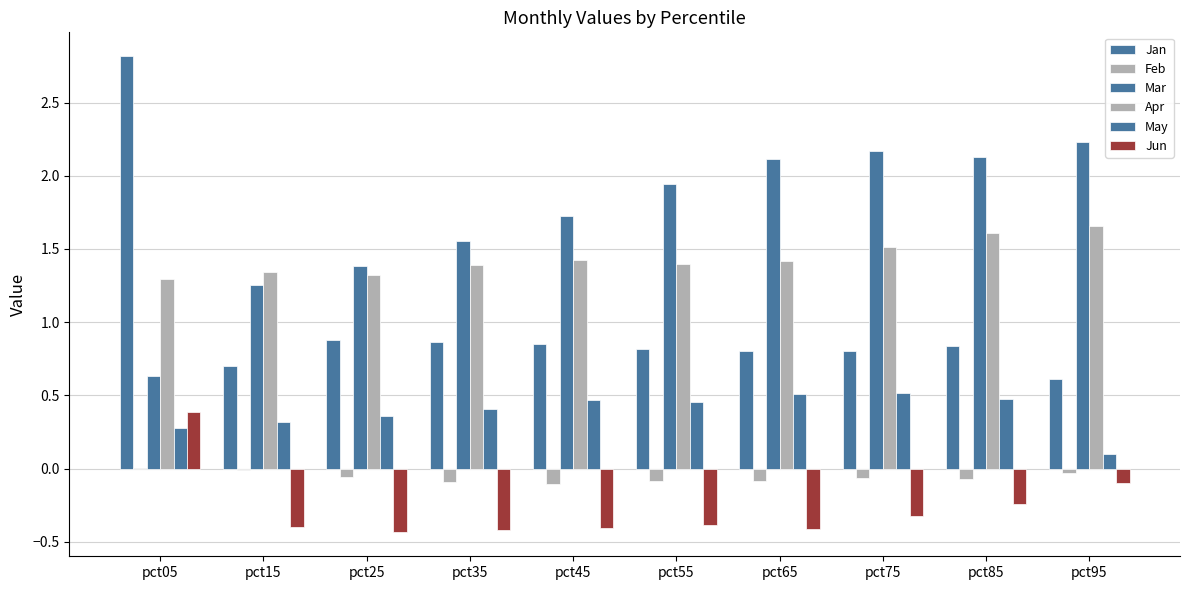

Which series has the widest spread of values?

Jan